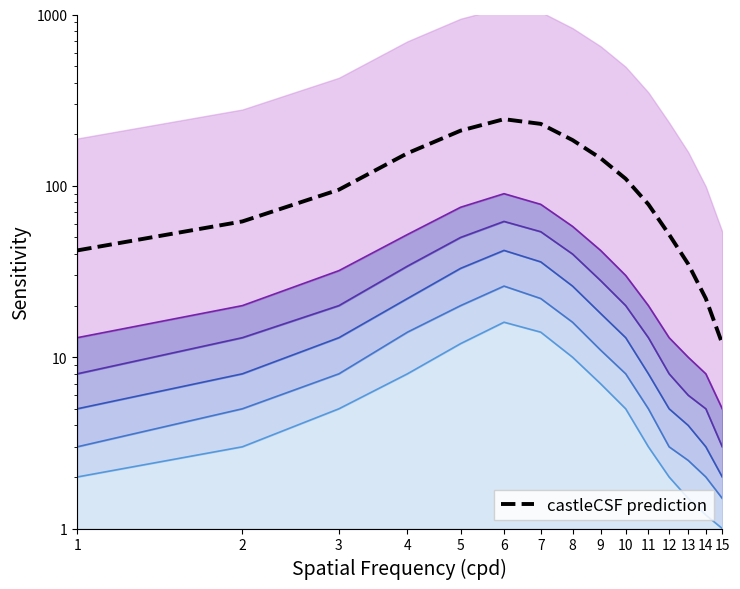

At which label is the value closest to 128?

9